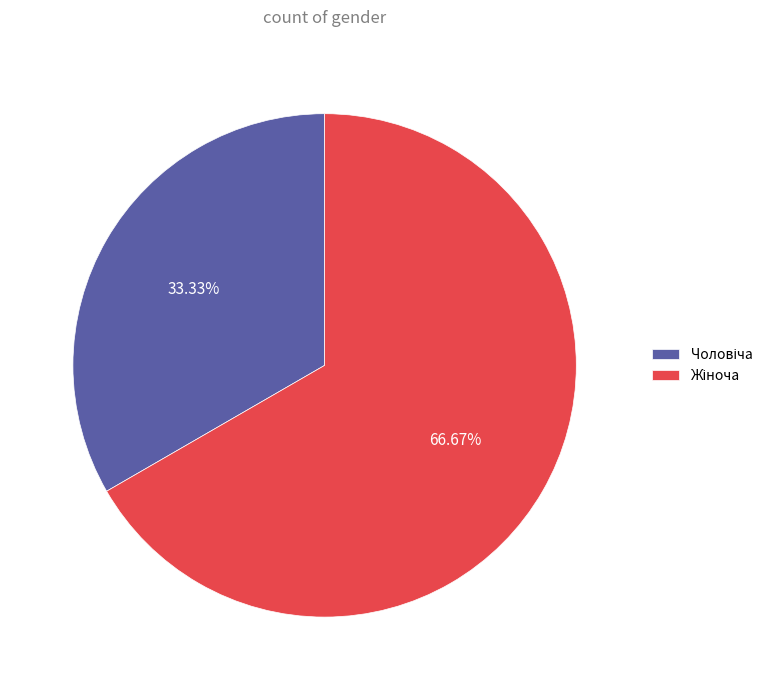

How many segments does this pie chart have?

2